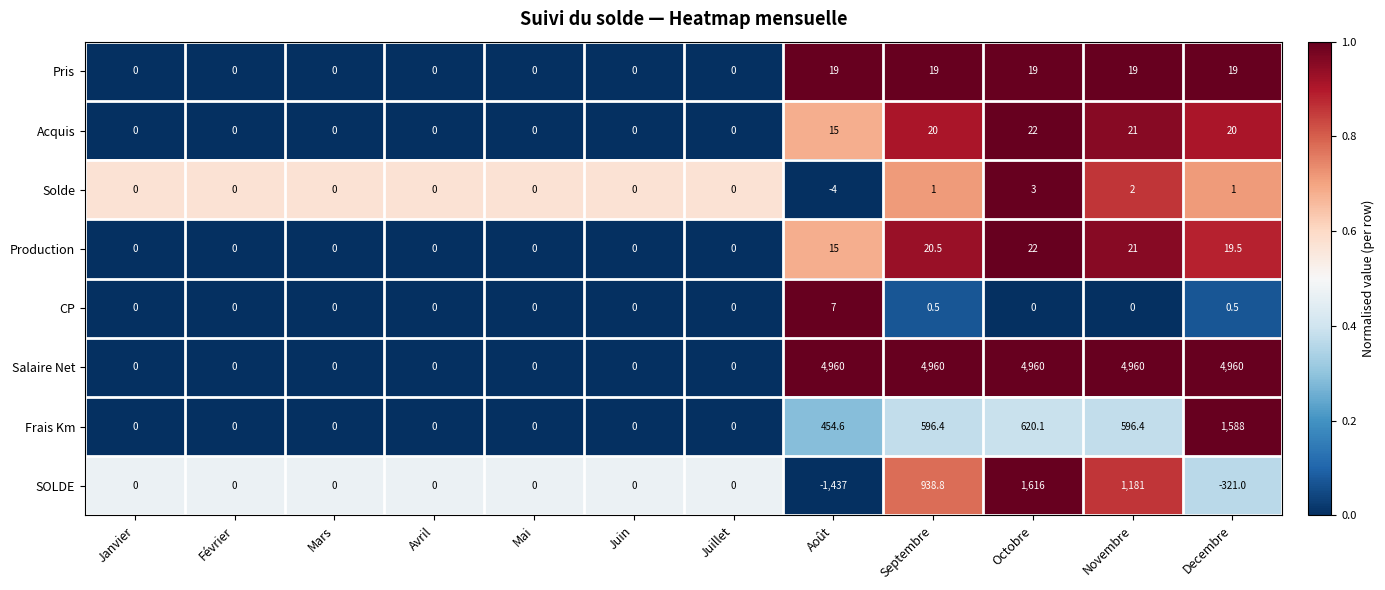

The SOLDE series shows 374.3 at Novembre. True or false?

False